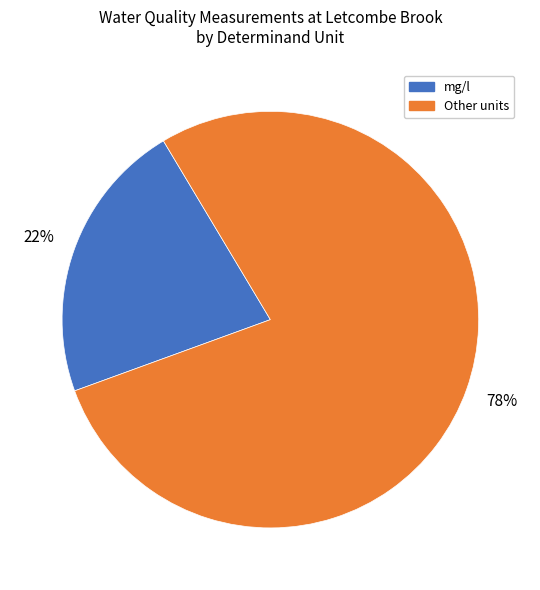

How many slices are in this pie chart?

2